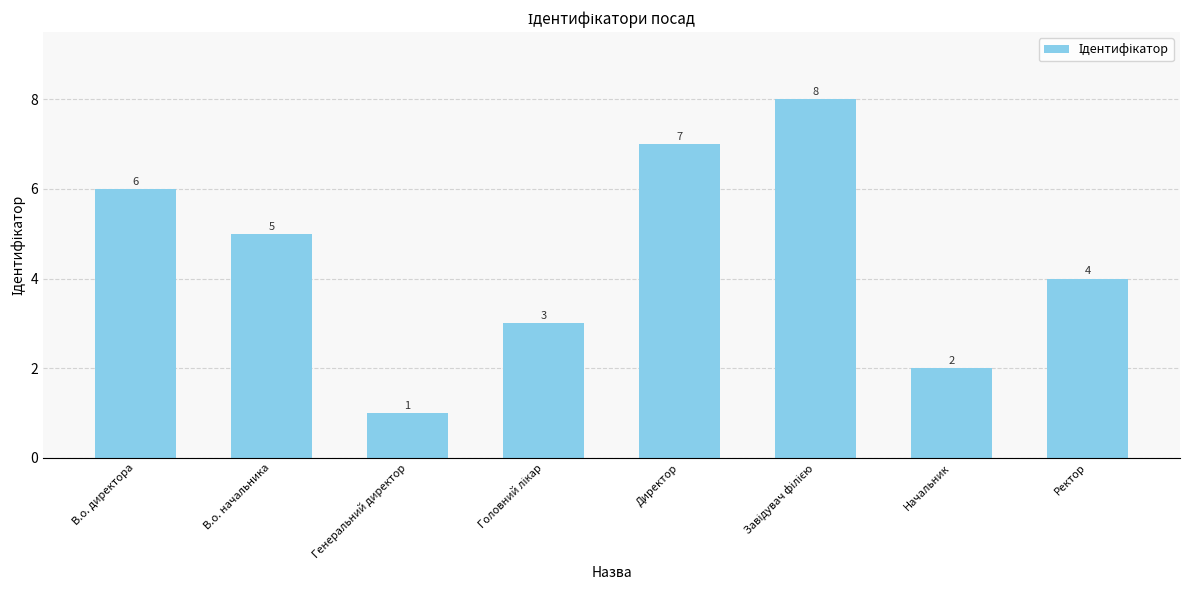

Is it true that the value at Генеральний директор is 0?

False